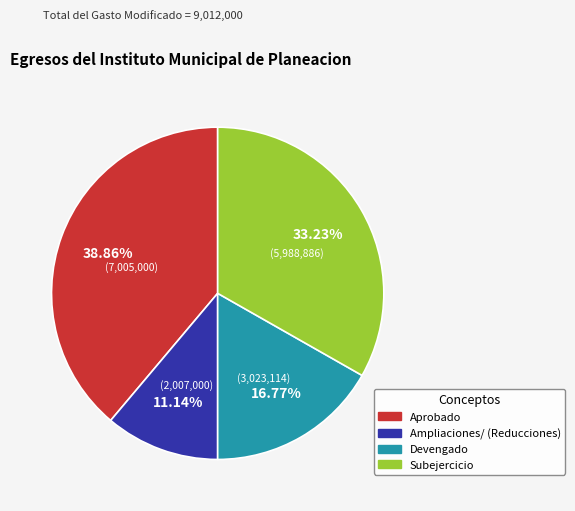

Rank the categories by value from highest to lowest.

Aprobado, Subejercicio, Devengado, Ampliaciones/ (Reducciones)